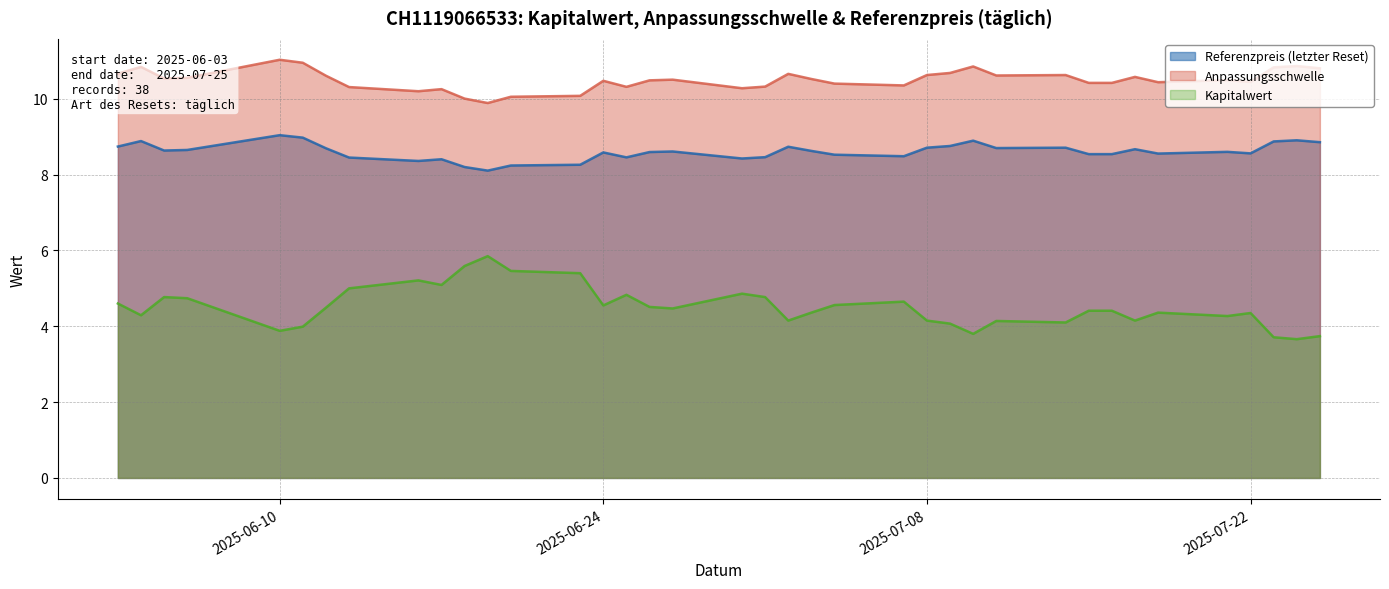

Between 2025-07-10 and 2025-06-05, which series saw the biggest shift?

Kapitalwert